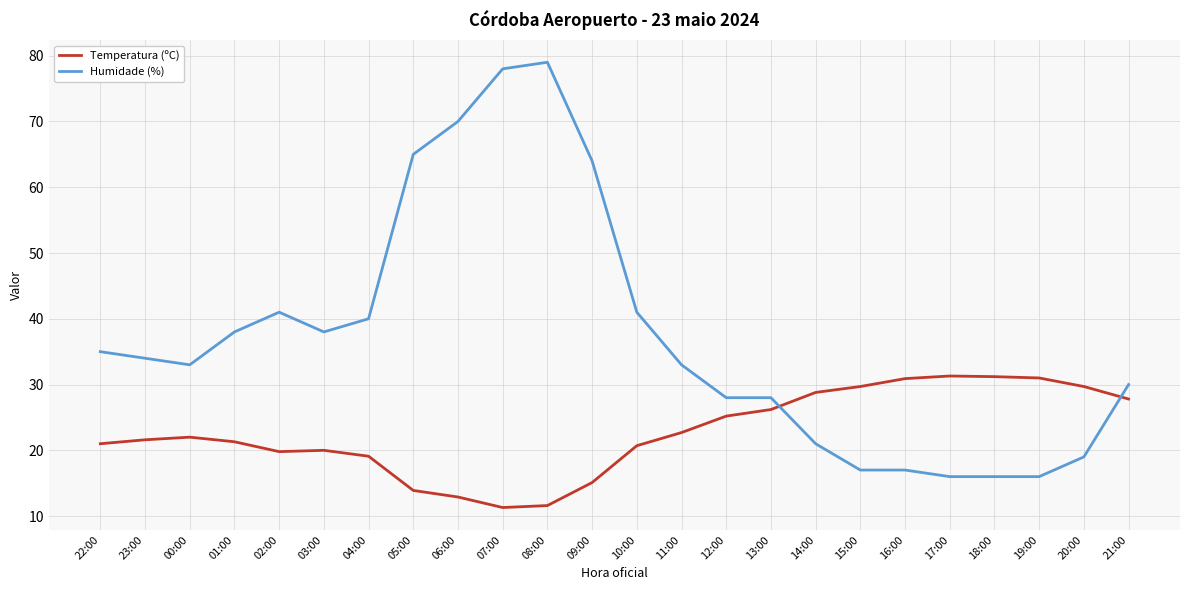

The Temperatura (ºC) series shows 15.2 at 07:00. True or false?

False